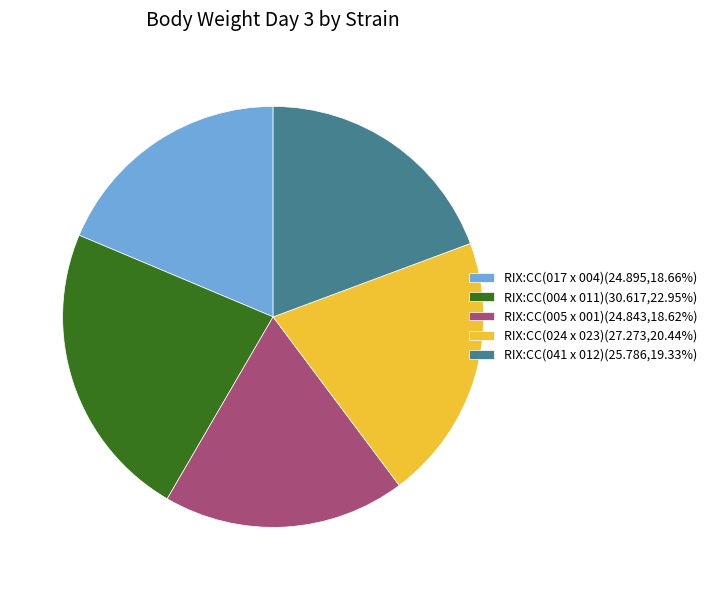

True or false: RIX:CC(005 x 001) accounts for 30% of the total.

False